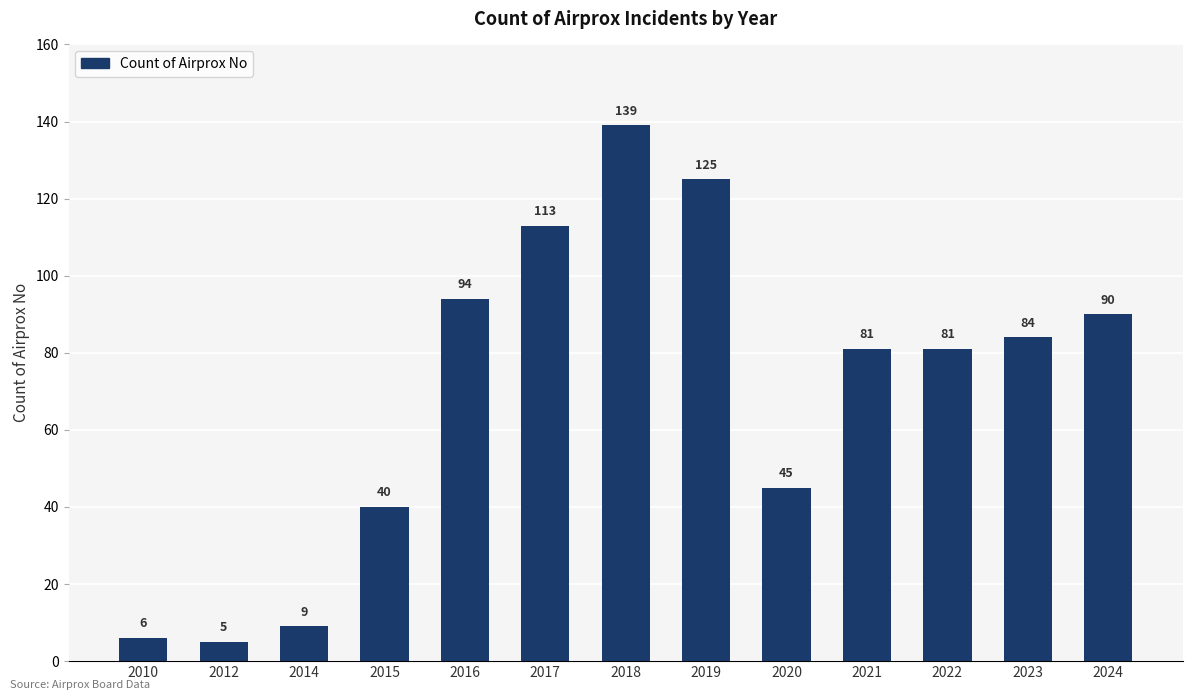

Between 2022 and 2014, which is larger?

2022